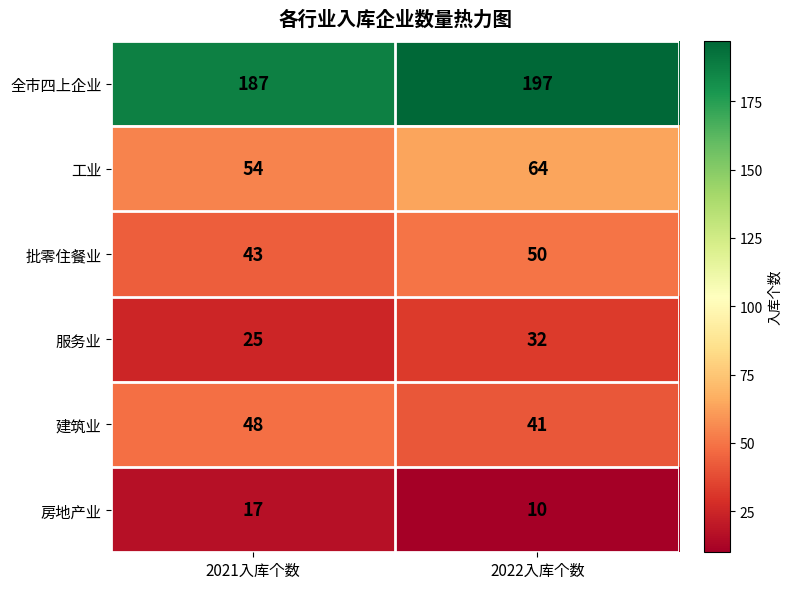

True or false: 全市四上企业 has a value of 187 at 2021入库个数.

True